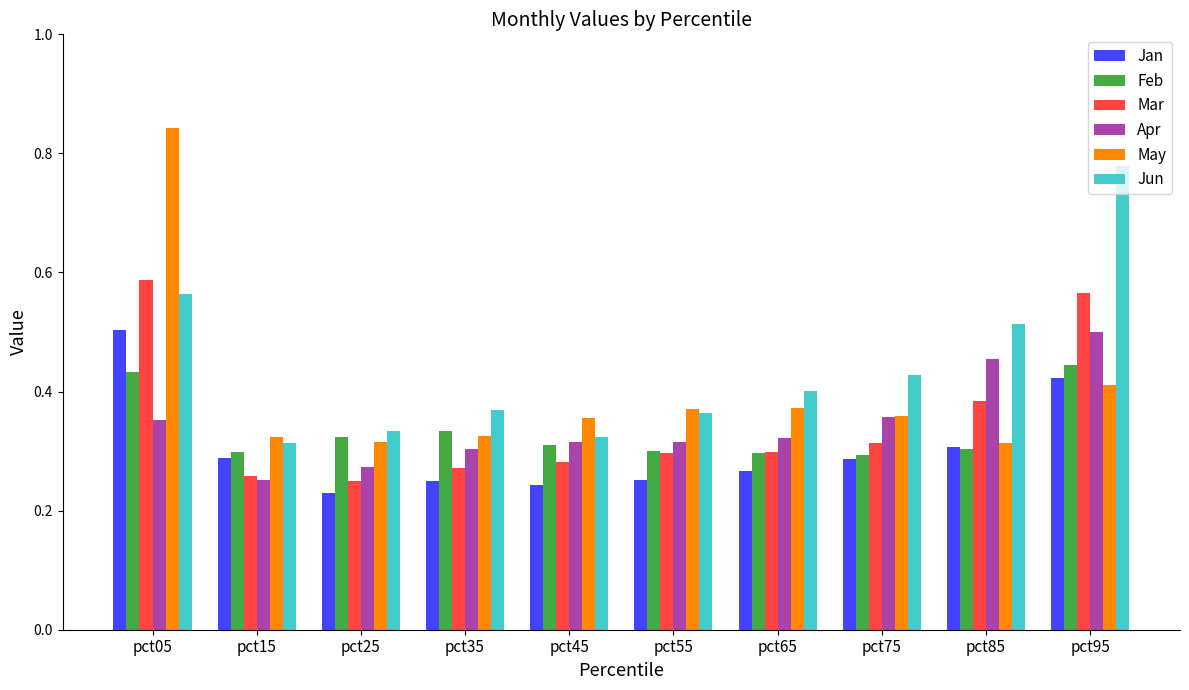

Between pct85 and pct95, which series saw the biggest shift?

Jun